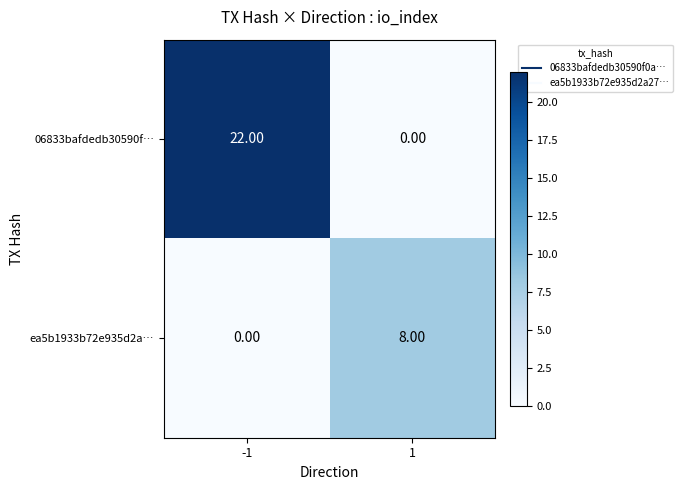

What is the total value across all series at 1?

8